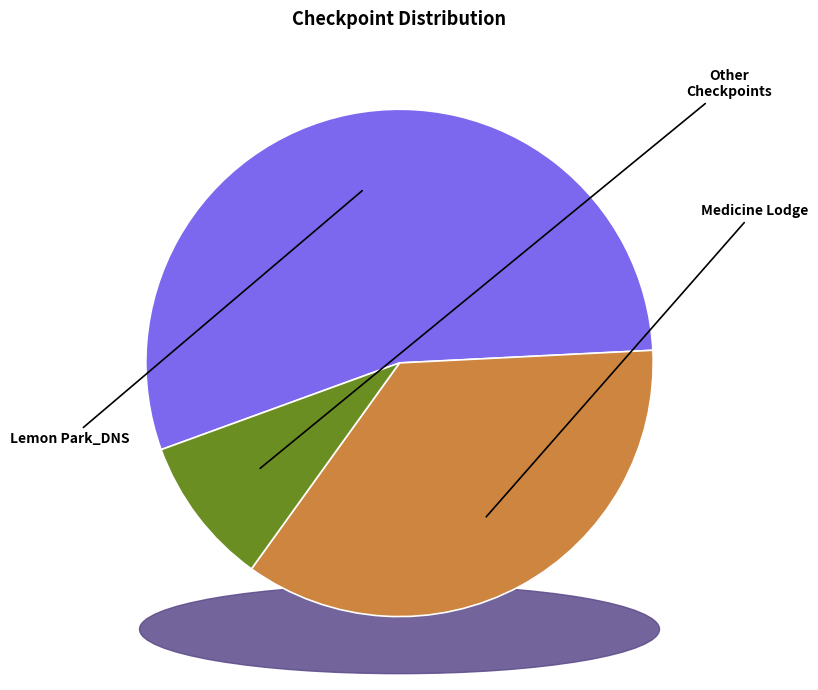

Which category has the biggest portion of the pie?

Lemon Park_DNS